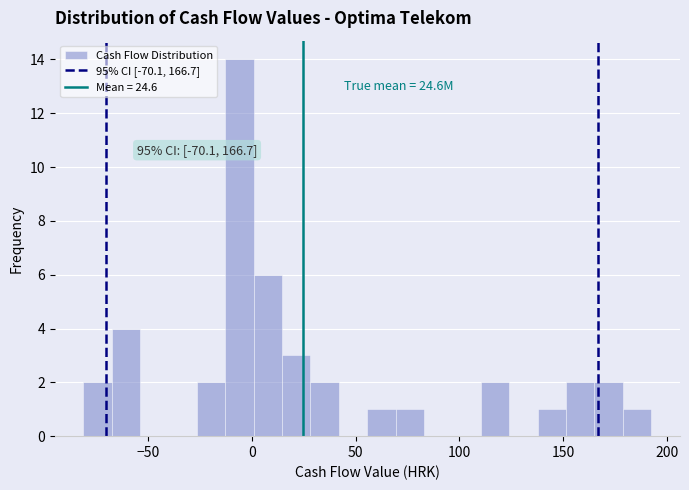

Read against the x-axis, roughly where is the centre of the tallest bar?

-5